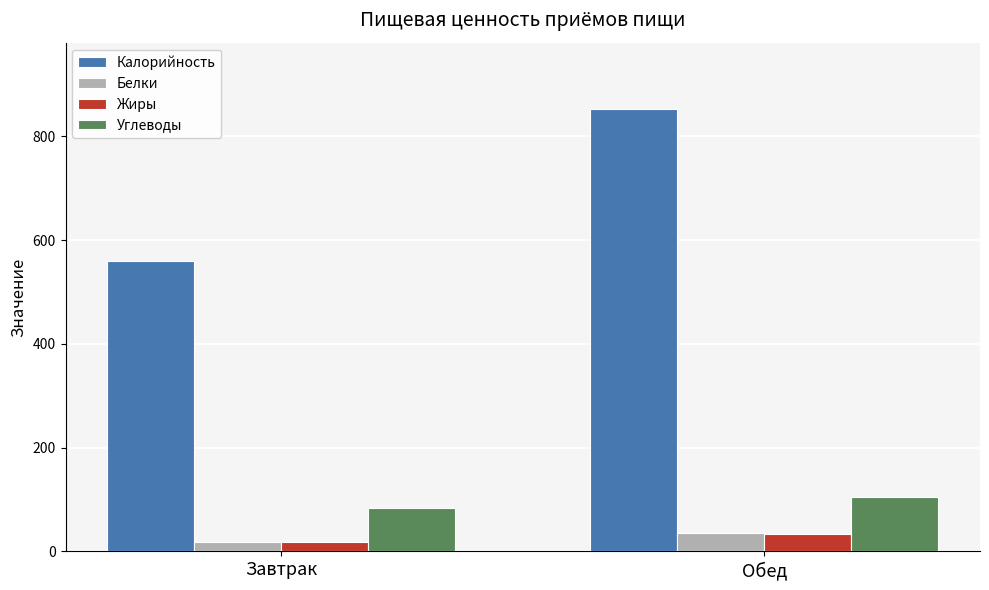

Which series changed the most between Завтрак and Обед?

Калорийность